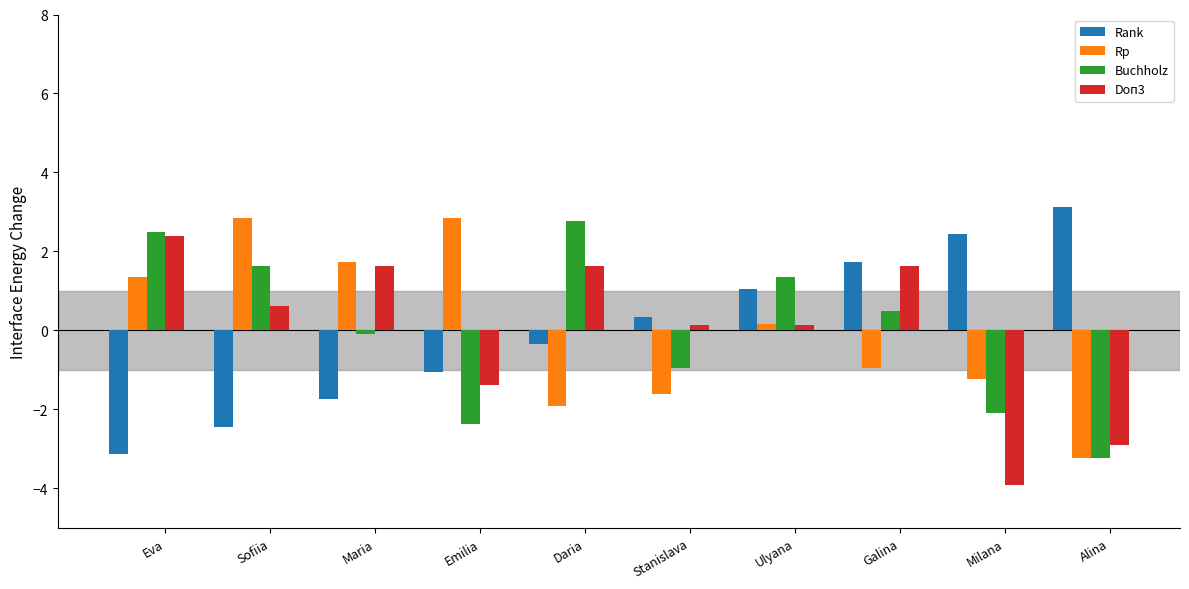

What position from the left is Stanislava?

6